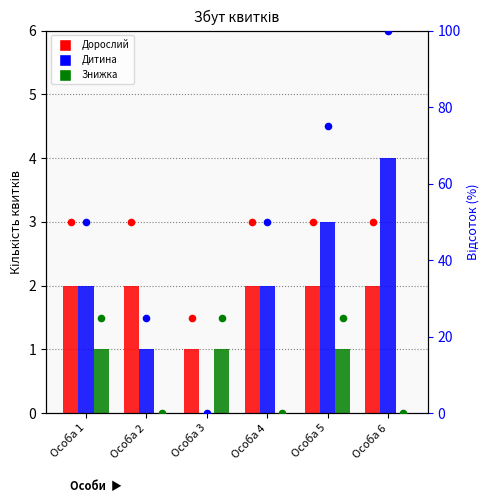

At how many categories does at least one series exceed 3?

1